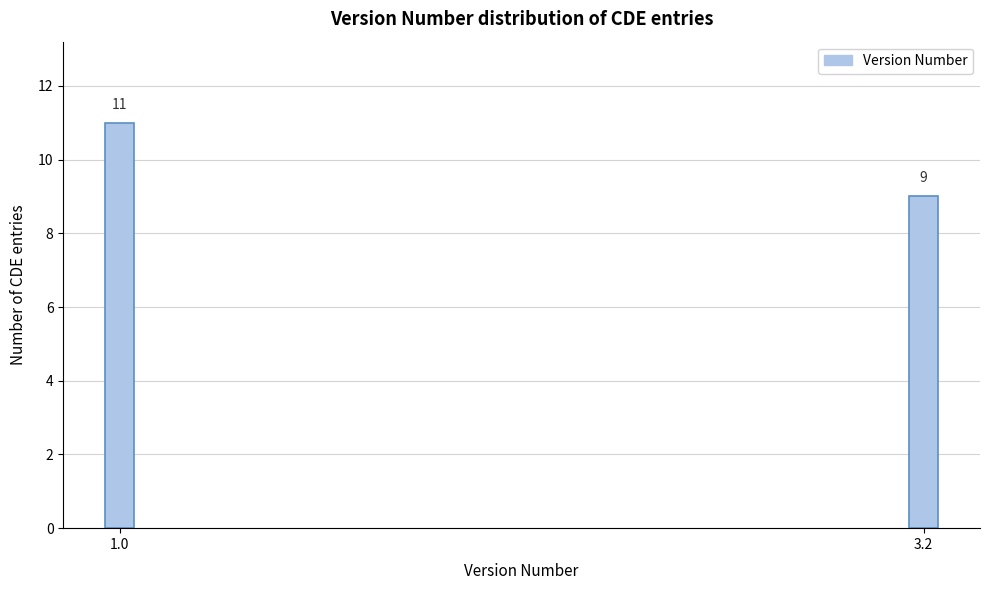

Reading left to right, list all the values displayed in this chart.

1.0=11	3.2=9